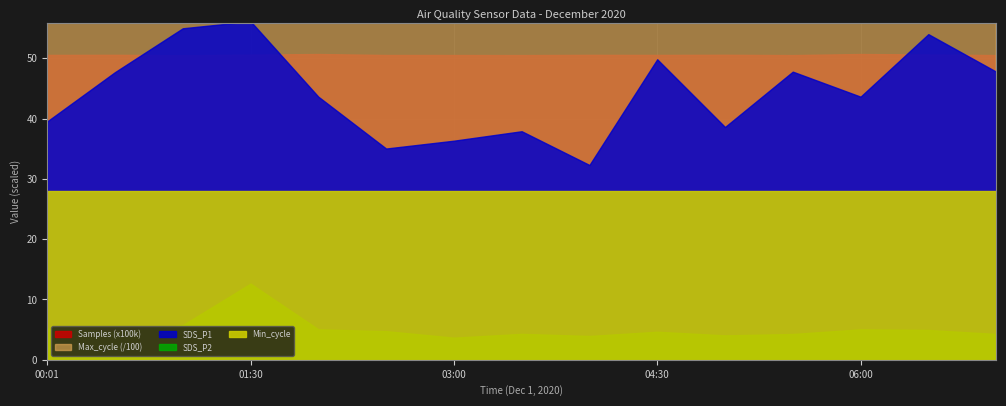

How many series are shown in this chart?

5